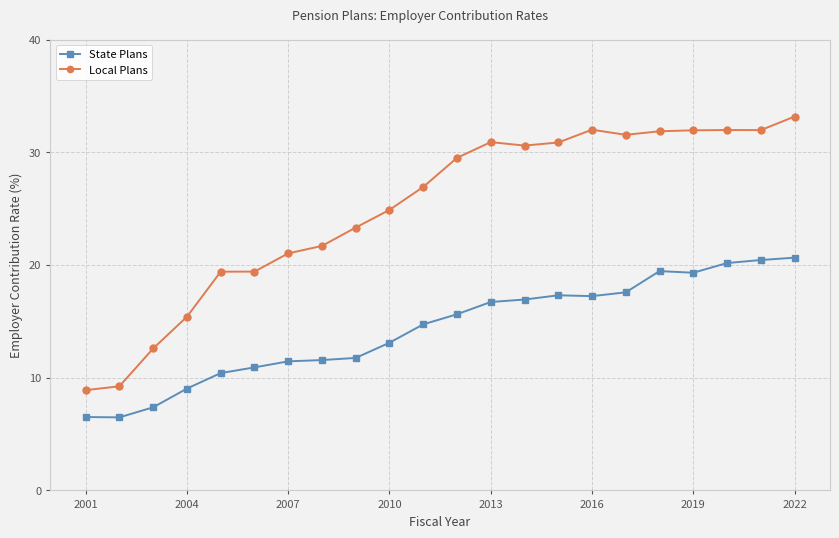

How many data points in Local Plans are less than 29?

11